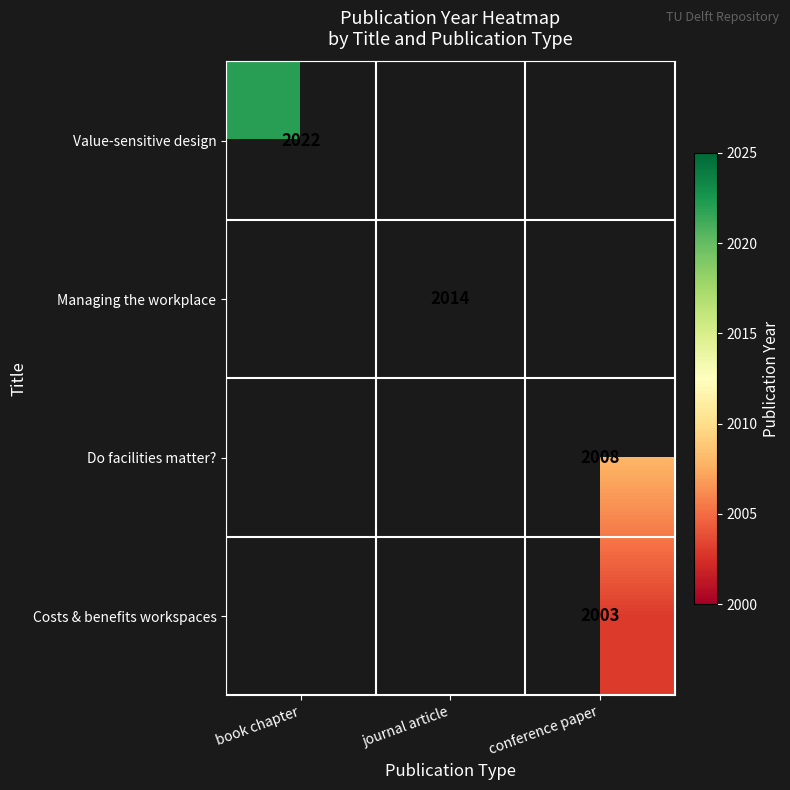

What is the minimum value shown in the chart?

2003.0